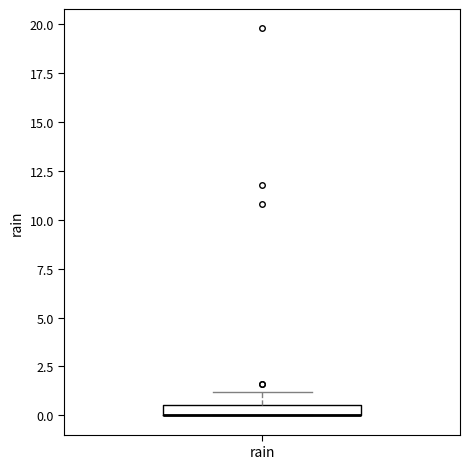

Where is the upper edge of the box for rain on the y-axis? The values are not printed on the chart, so give them approximately, as read against the axis.

0.5